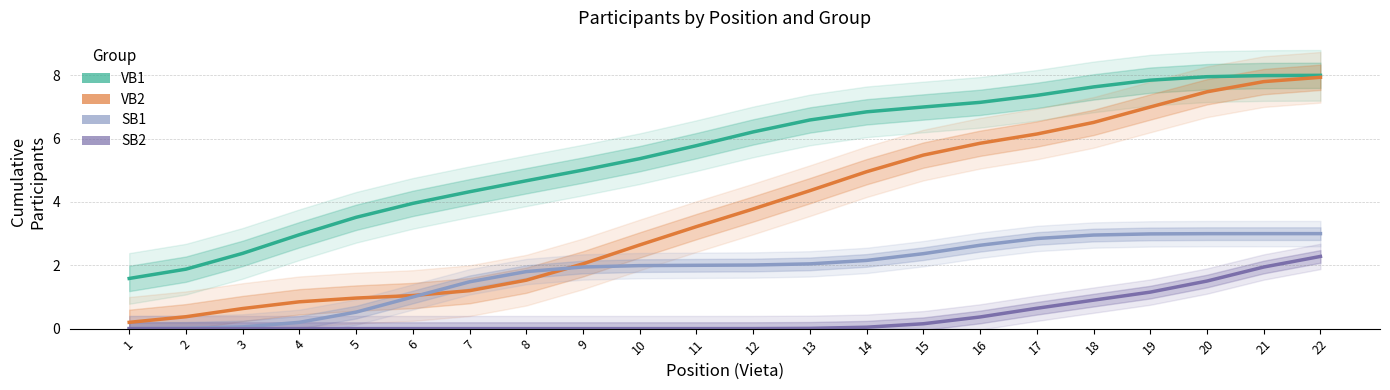

Reading left to right, what are all the values shown in this chart?

VB1: 1.6	1.9	2.4	3.0	3.5	4.0	4.3	4.7	5.0	5.4	5.8	6.2	6.6	6.8	7.0	7.1	7.4	7.6	7.8	8.0	8.0	8.0
VB2: 0.2	0.4	0.6	0.8	1.0	1.0	1.2	1.5	2.0	2.6	3.2	3.8	4.4	5.0	5.5	5.9	6.1	6.5	7.0	7.5	7.8	7.9
SB1: 0.0	0.0	0.1	0.2	0.5	1.0	1.5	1.8	1.9	2.0	2.0	2.0	2.0	2.2	2.4	2.6	2.8	3.0	3.0	3.0	3.0	3.0
SB2: 0.0	0.0	0.0	0.0	0.0	0.0	0.0	0.0	0.0	0.0	0.0	0.0	0.0	0.0	0.2	0.4	0.6	0.9	1.2	1.5	1.9	2.3